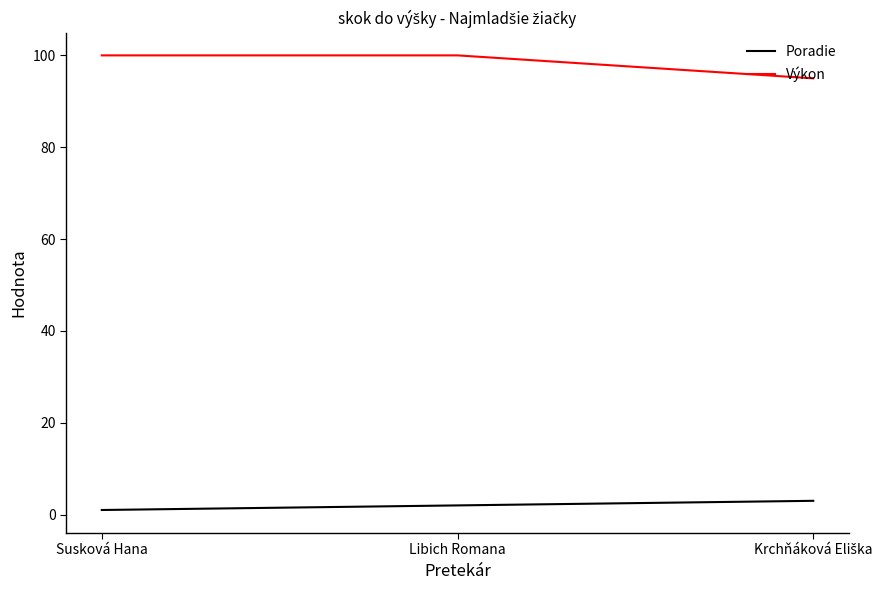

Which label corresponds to the smallest value in the chart?

Susková Hana